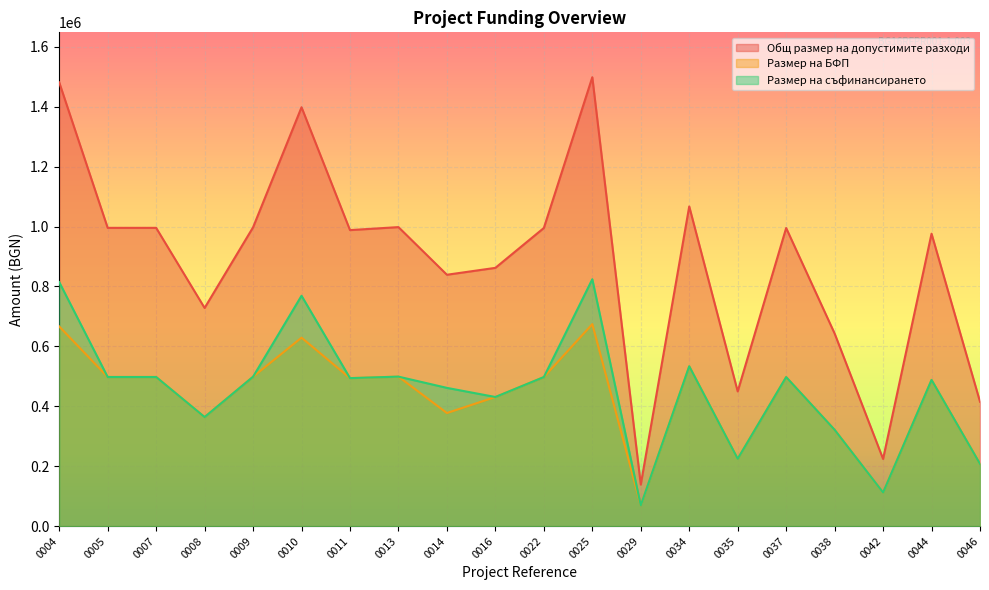

The Размер на съфинансирането series shows 814550.0 at 0004. True or false?

True